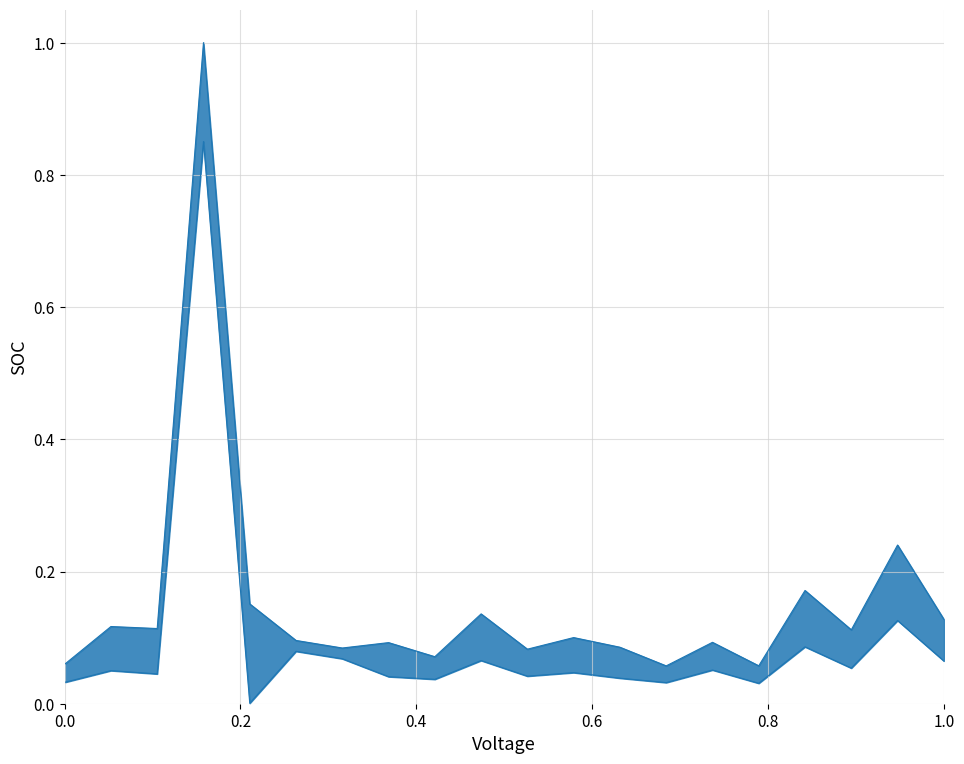

Reading right to left, transcribe all the data shown in this chart.

合同价: 0.1	0.2	0.1	0.2	0.1	0.1	0.1	0.1	0.1	0.1	0.1	0.1	0.1	0.1	0.1	0.2	1.0	0.1	0.1	0.1
底价: 0.1	0.1	0.1	0.1	0.0	0.1	0.0	0.0	0.0	0.0	0.1	0.0	0.0	0.1	0.1	0.0	0.9	0.0	0.1	0.0